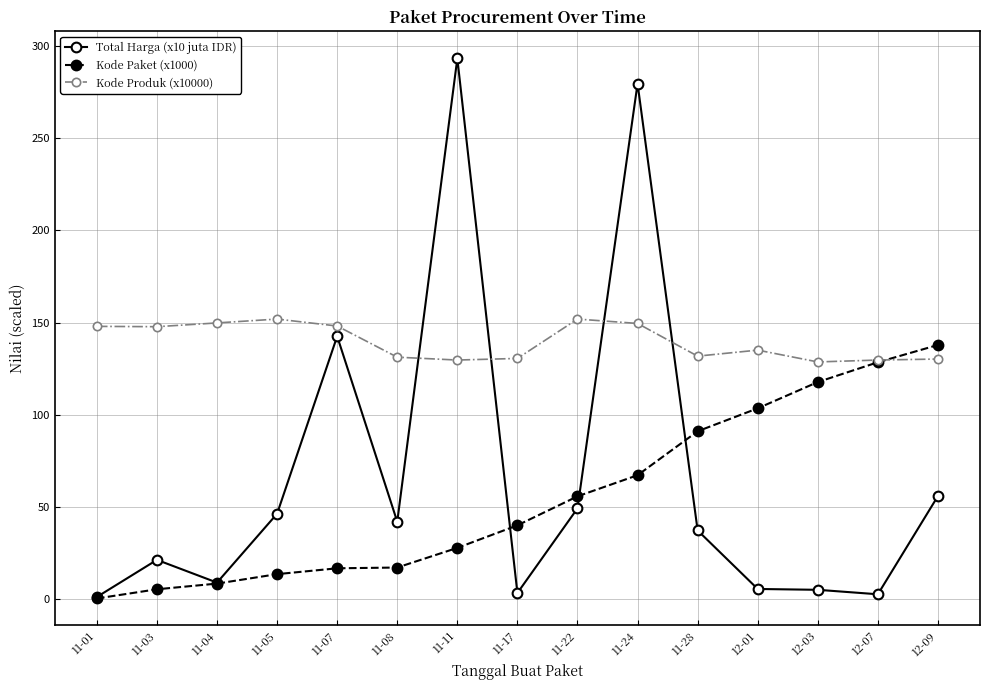

How many intersections are there between Kode Paket (x1000) and Kode Produk (x10000)?

1